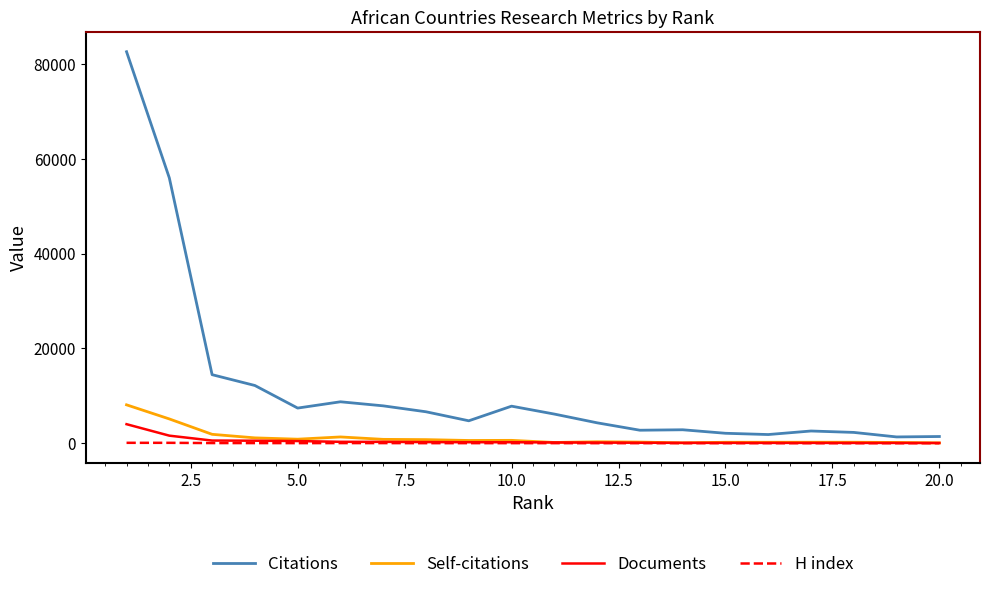

What is the greatest value displayed?

82594